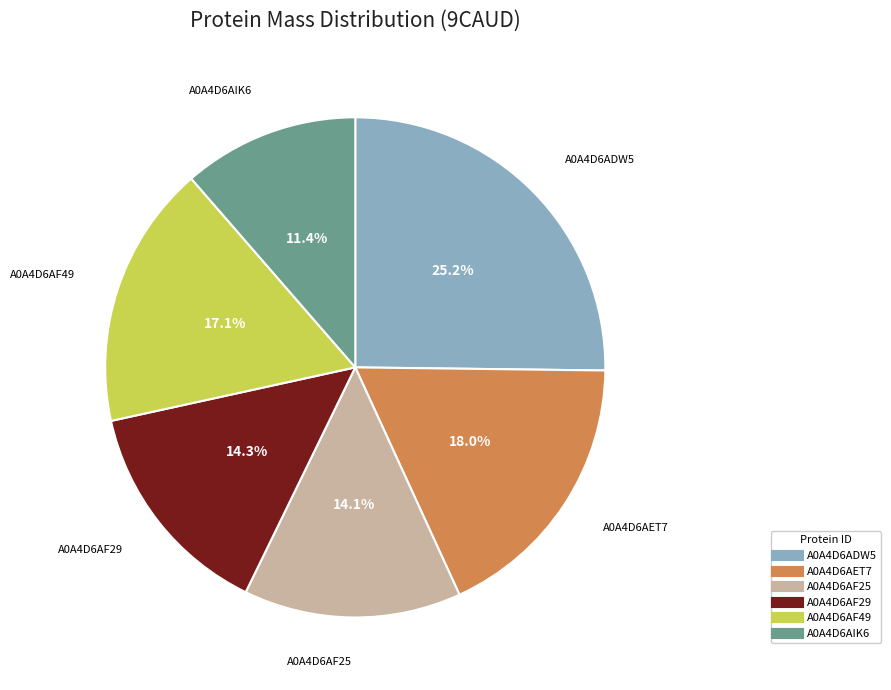

To the nearest percent, what is the average slice percentage?

17%